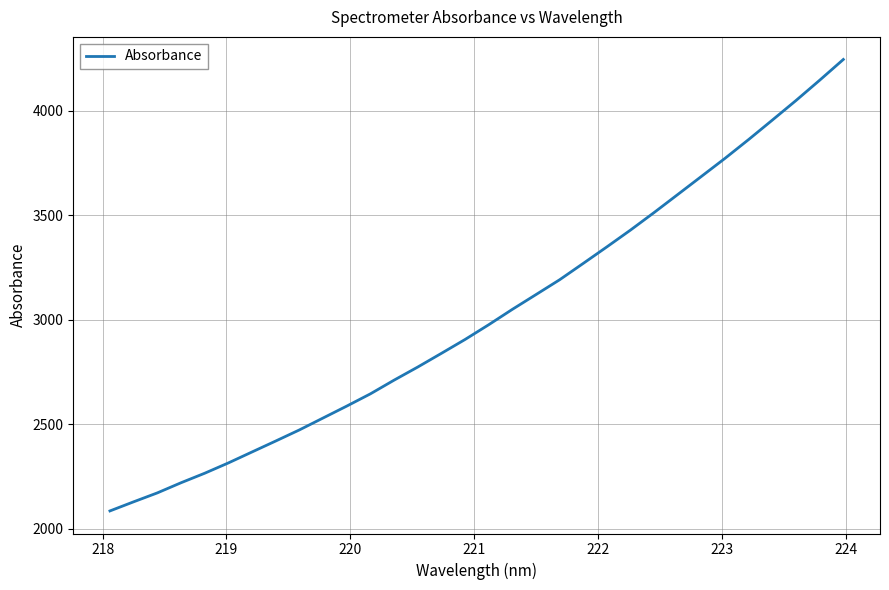

What is the minimum value shown in the chart?

2086.1